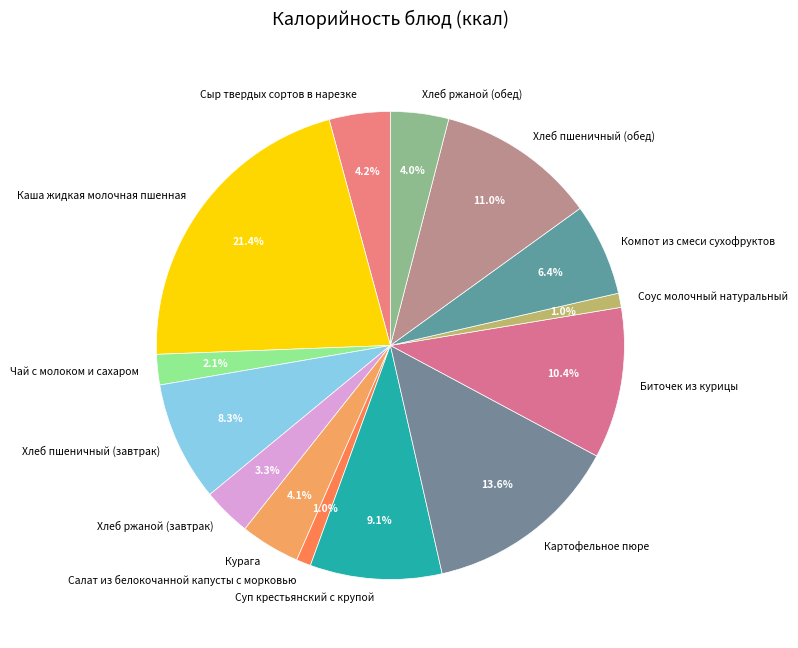

To the nearest percent, what is the difference between the largest and smallest slice percentages?

20%